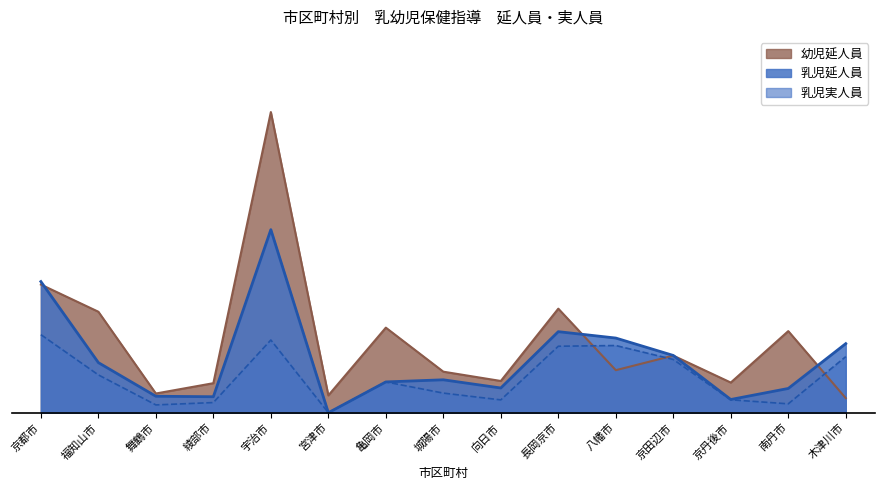

What is the maximum value for 乳児延人員?

2324